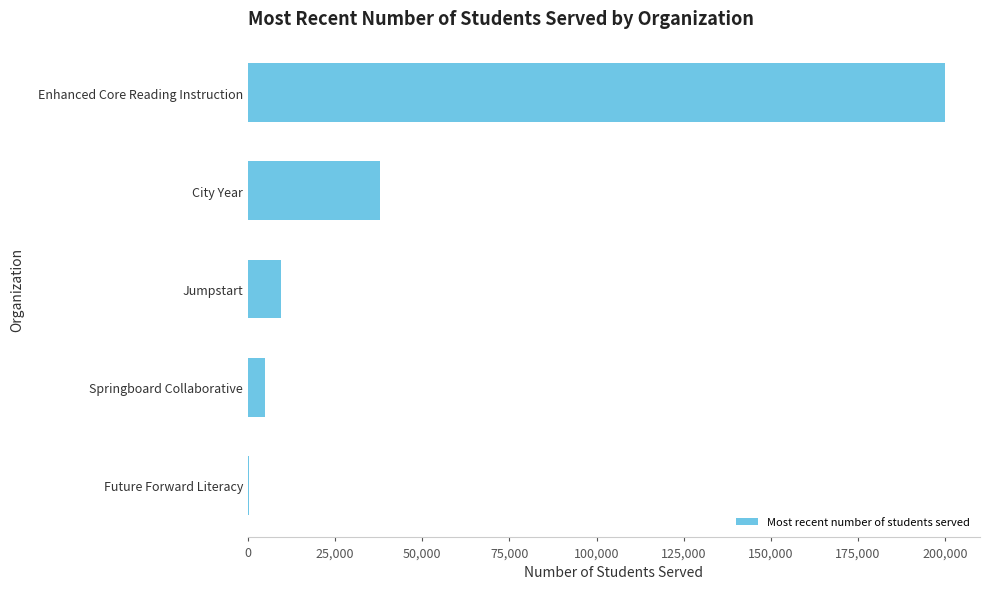

Which category has the highest value across all series?

Enhanced Core Reading Instruction